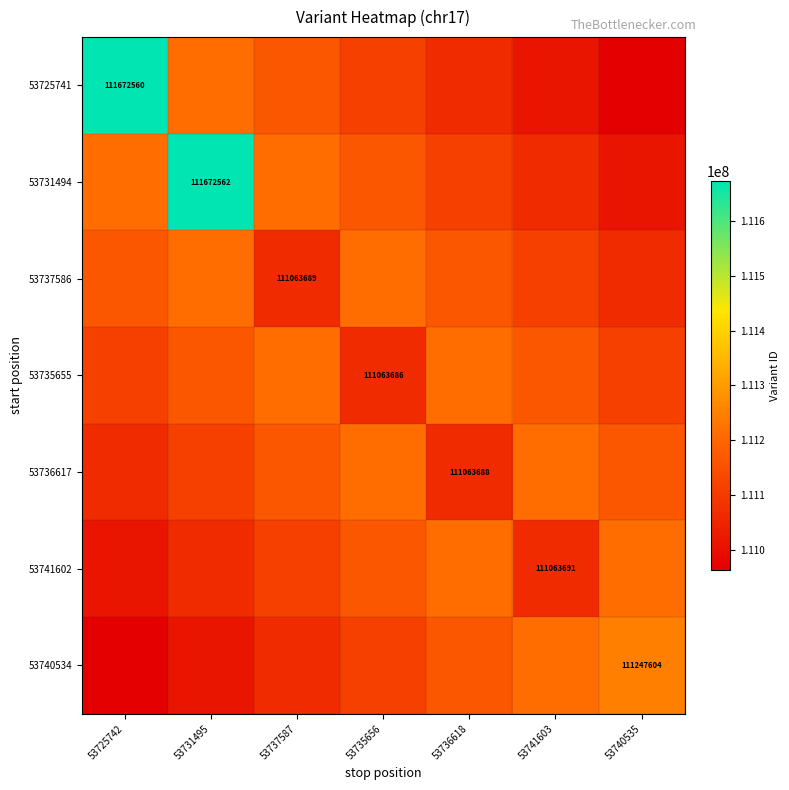

Which series has the largest total across all categories?

53731494